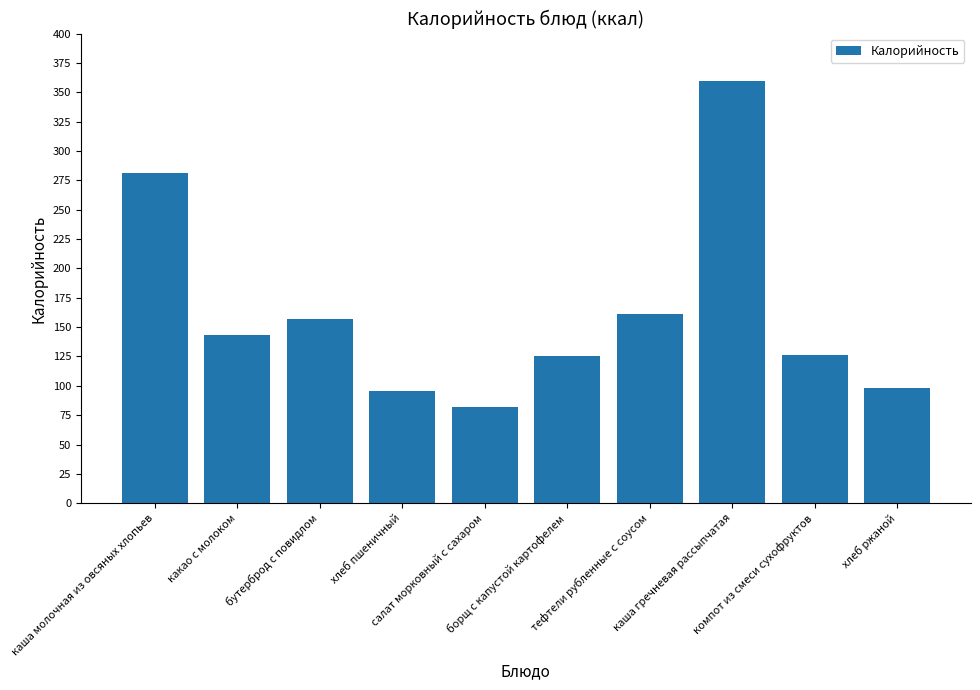

What is the greatest value displayed?

359.9